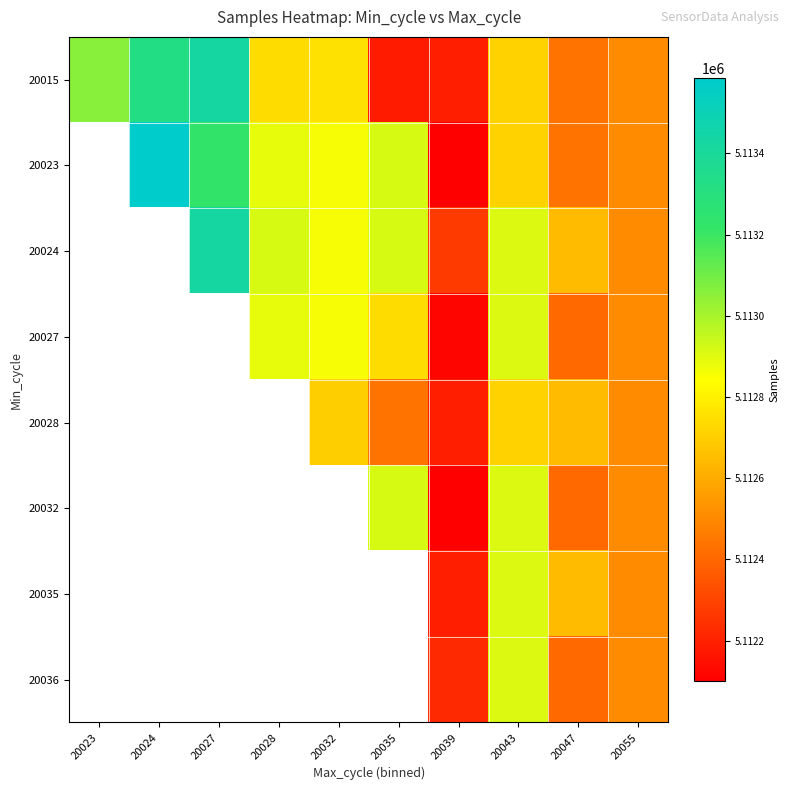

What is the smallest value displayed?

5112100.0